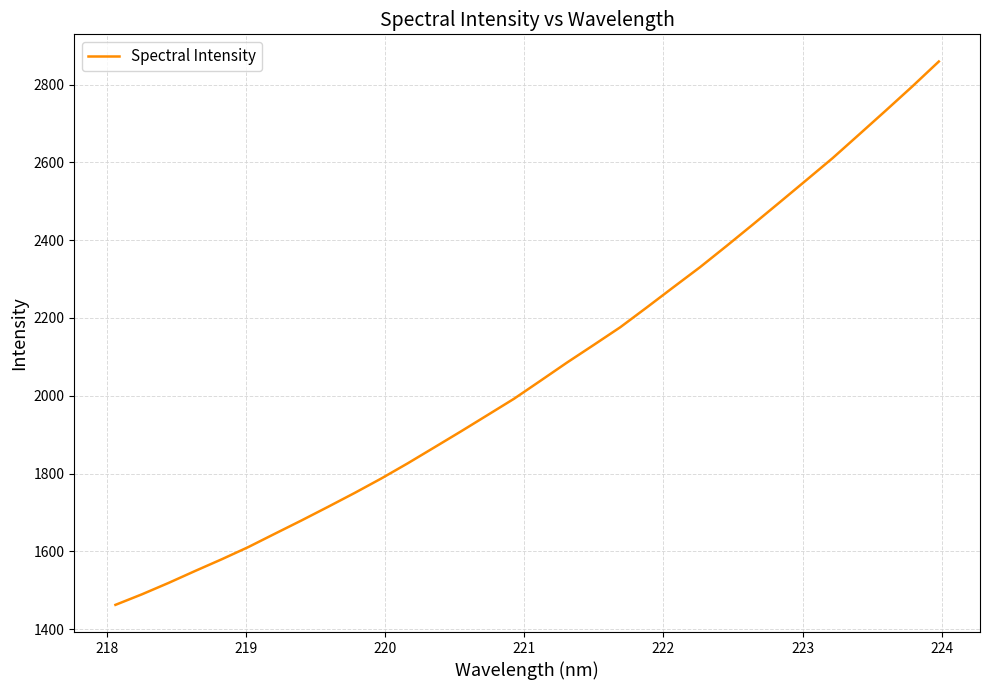

What is the minimum value shown in the chart?

1462.8